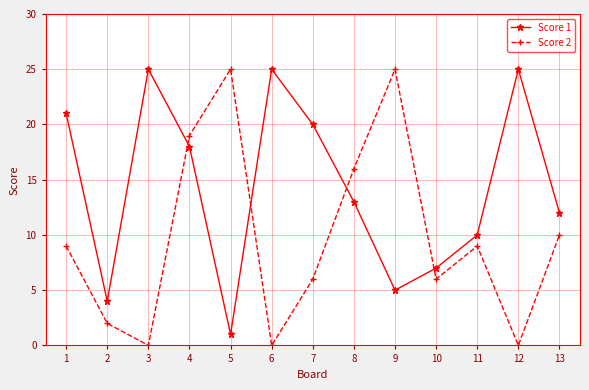

How many intersections are there between Score 1 and Score 2?

4